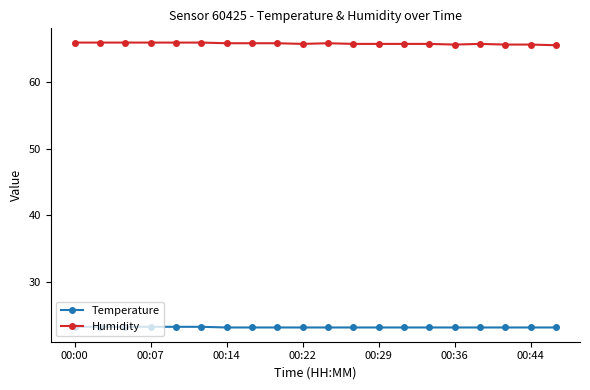

Which series has the largest range (max minus min)?

Humidity